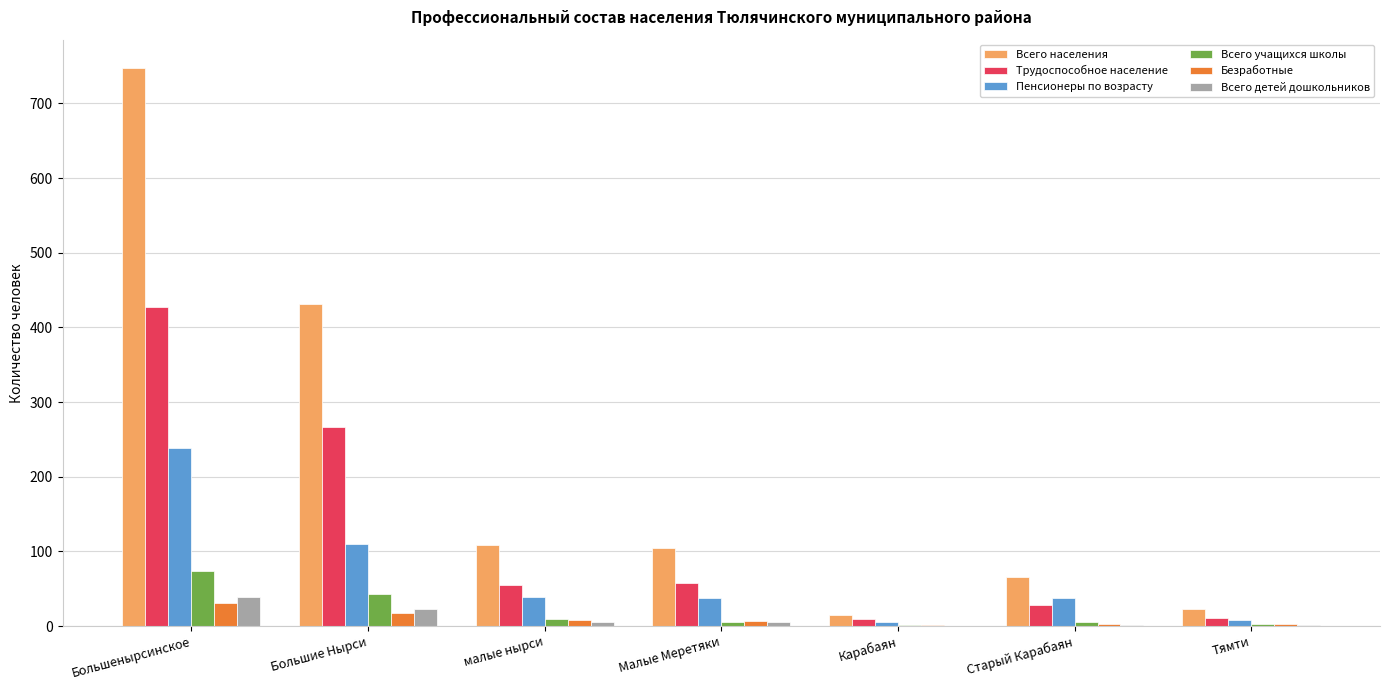

Where is Пенсионеры по возрасту nearest to the value 122?

Большие Нырси